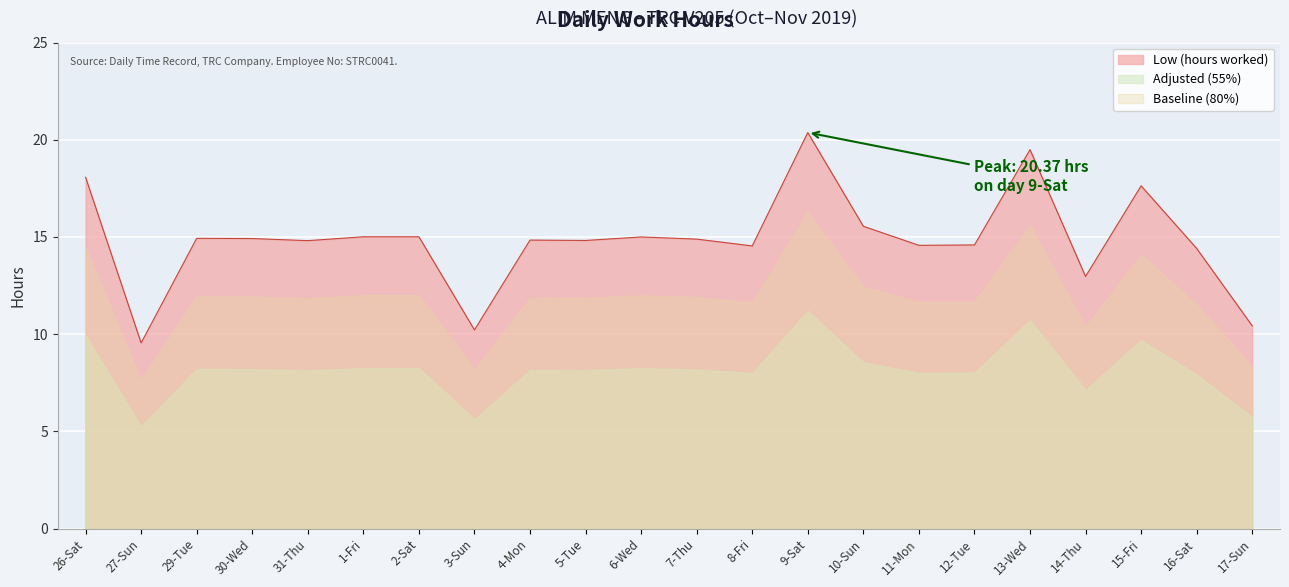

What is the change in value from 3-Sun to 12-Tue?

+4.4